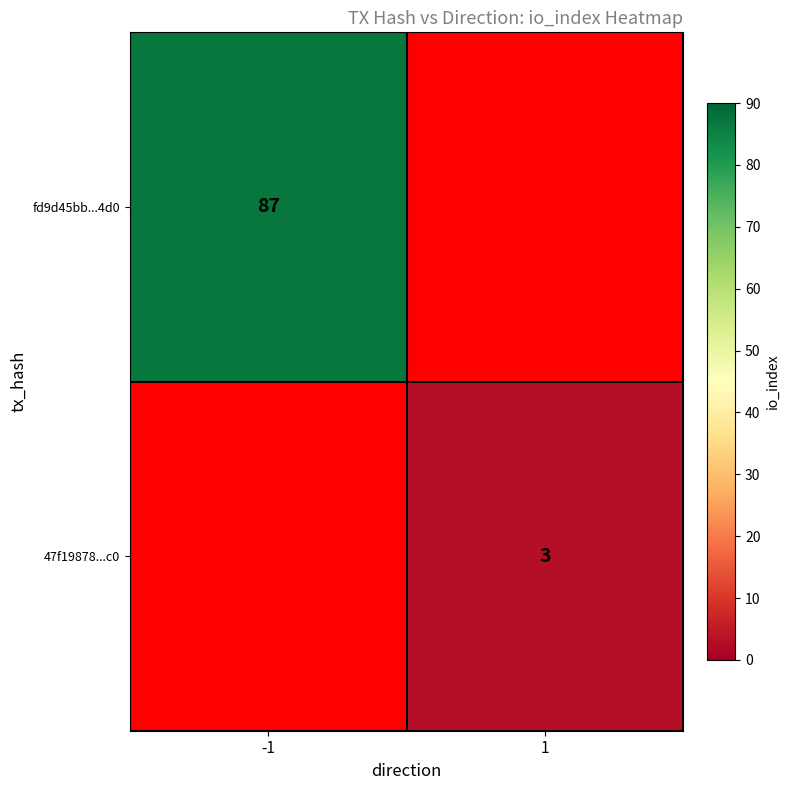

Which category has the lowest value across all series?

1